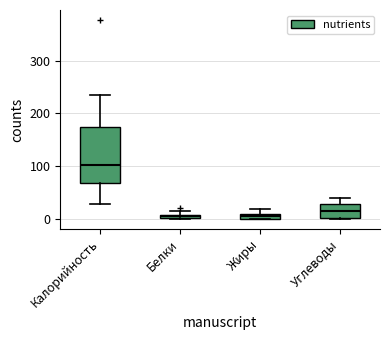

Comparing the boxes themselves (not the whiskers), which one is the tallest?

Калорийность